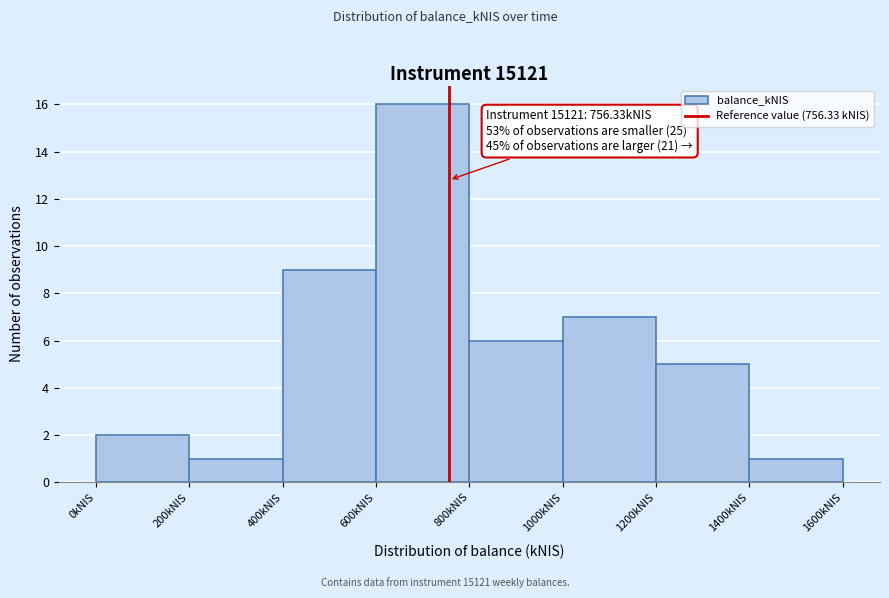

Over which range of the x-axis is the bar tallest?

600 to 800